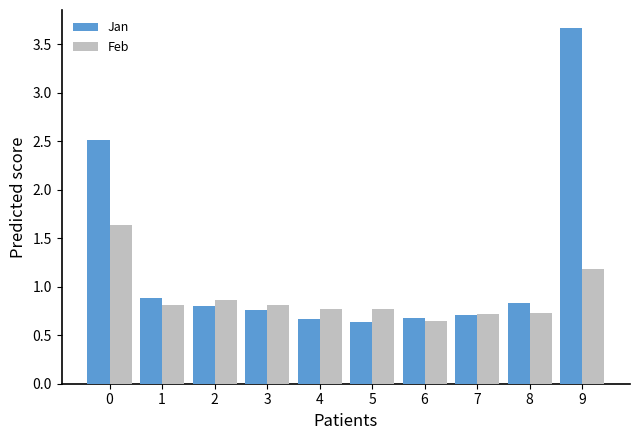

At how many categories does at least one series exceed 2?

2